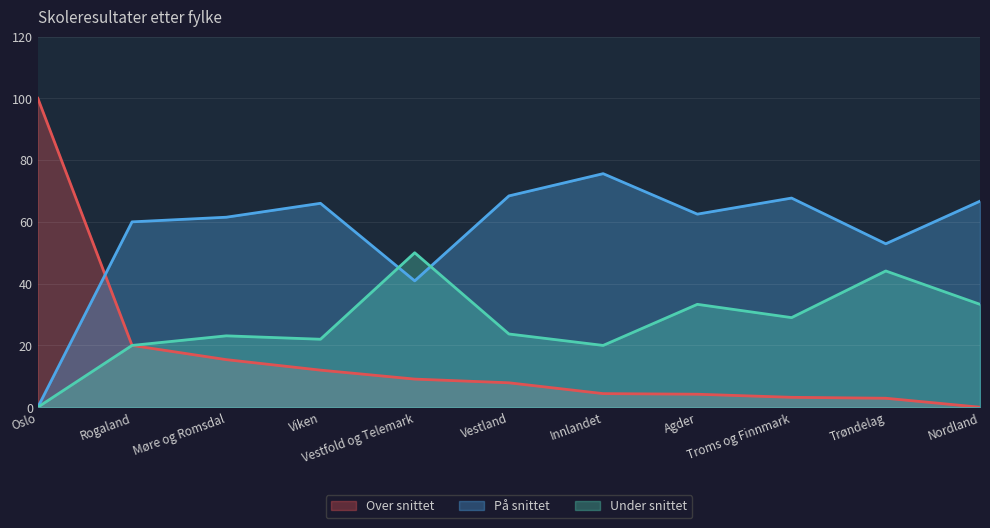

True or false: Over snittet and Under snittet cross at least once.

False